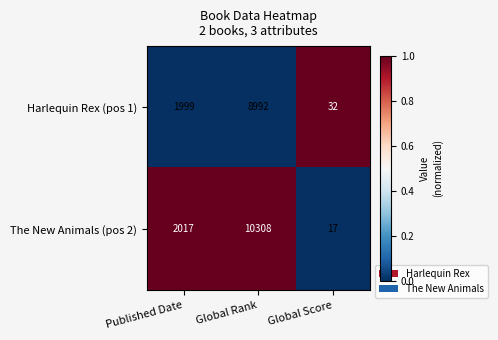

True or false: Harlequin Rex (pos 1) has a value of 1999 at Published Date.

True